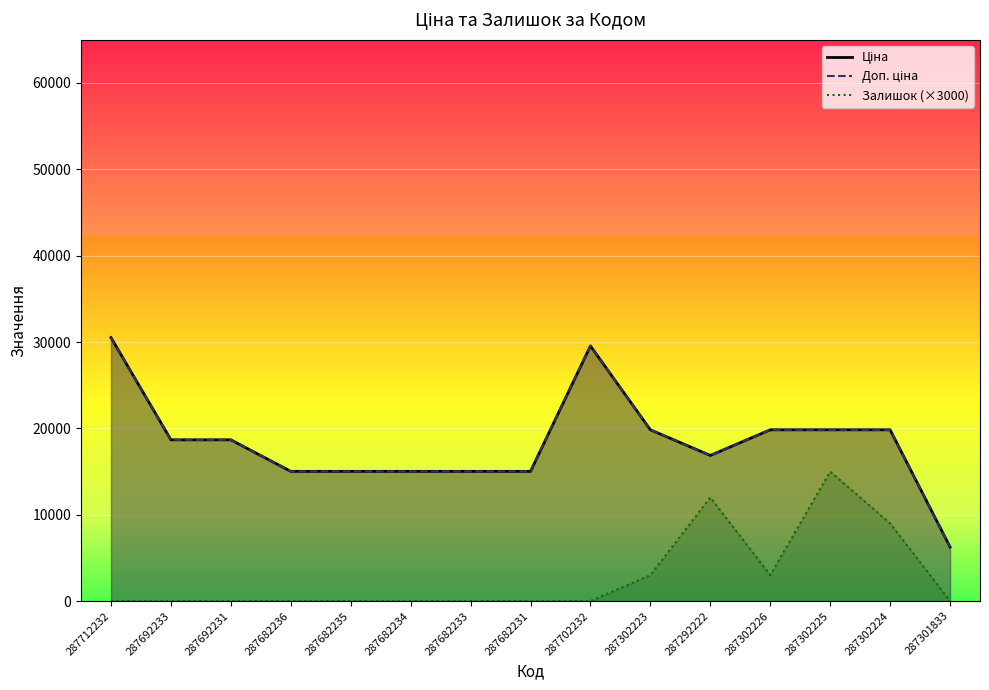

Does the chart display data point markers on the line(s)?

No